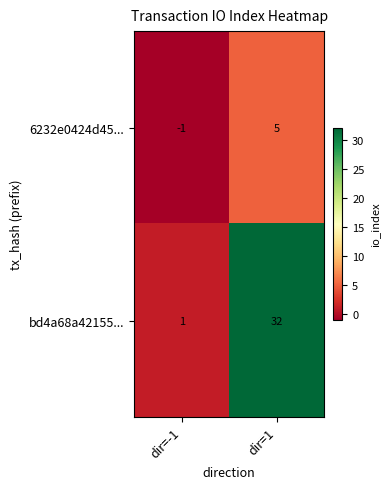

At how many categories does at least one series exceed 5?

1